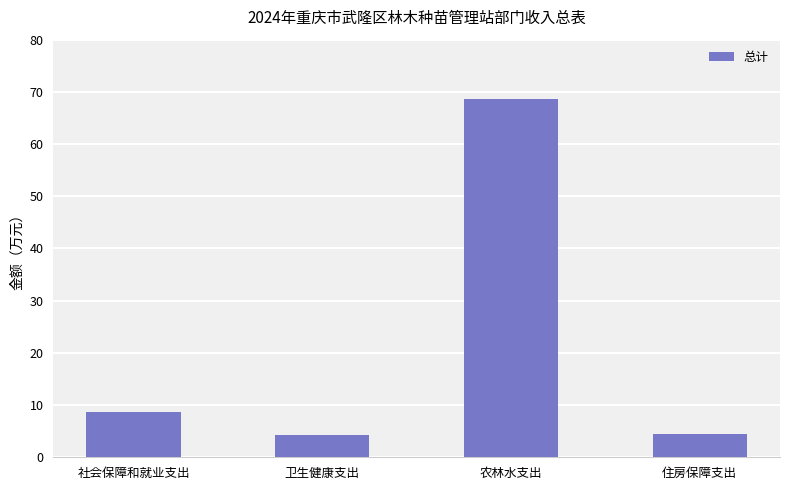

What position from the right is 住房保障支出?

1